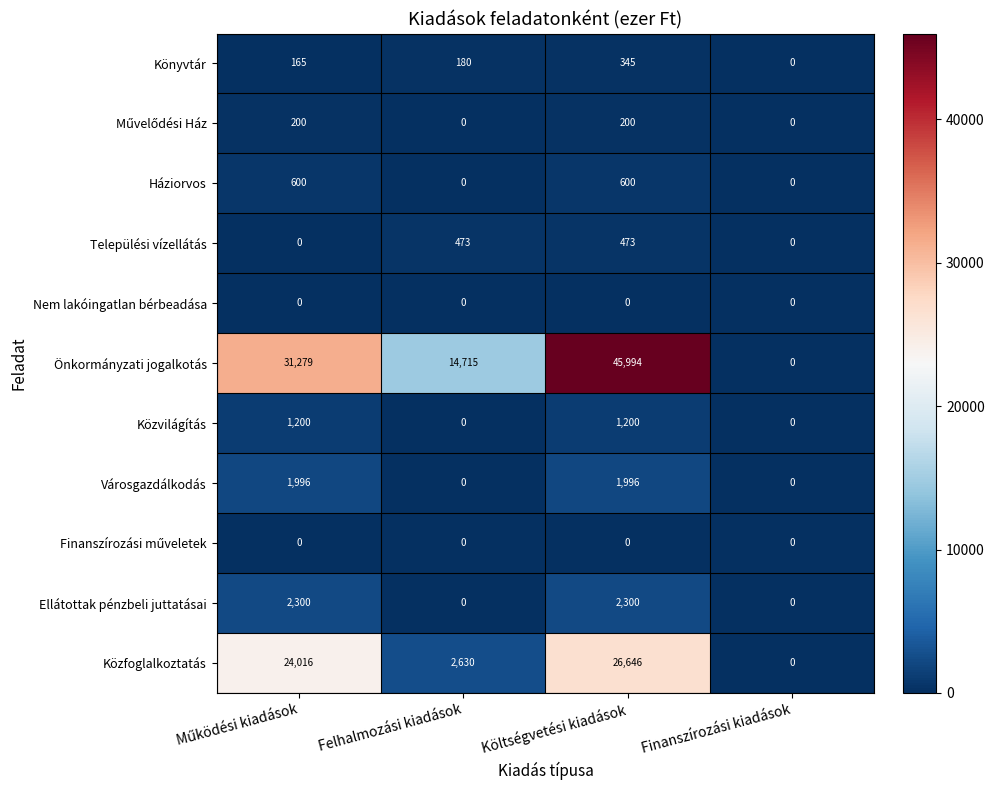

What is the total value across all series at Költségvetési kiadások?

79754